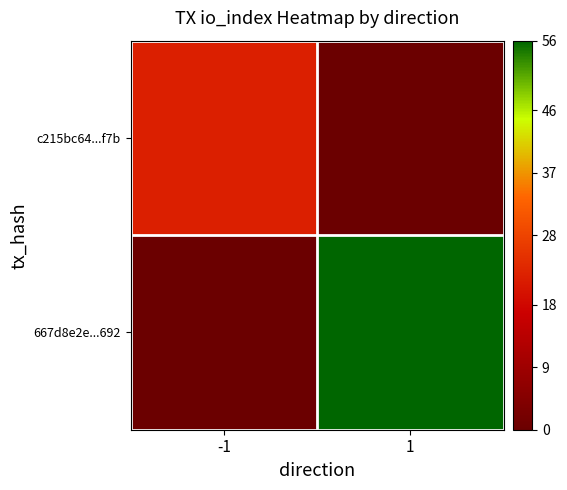

At how many categories does at least one series exceed 14?

2